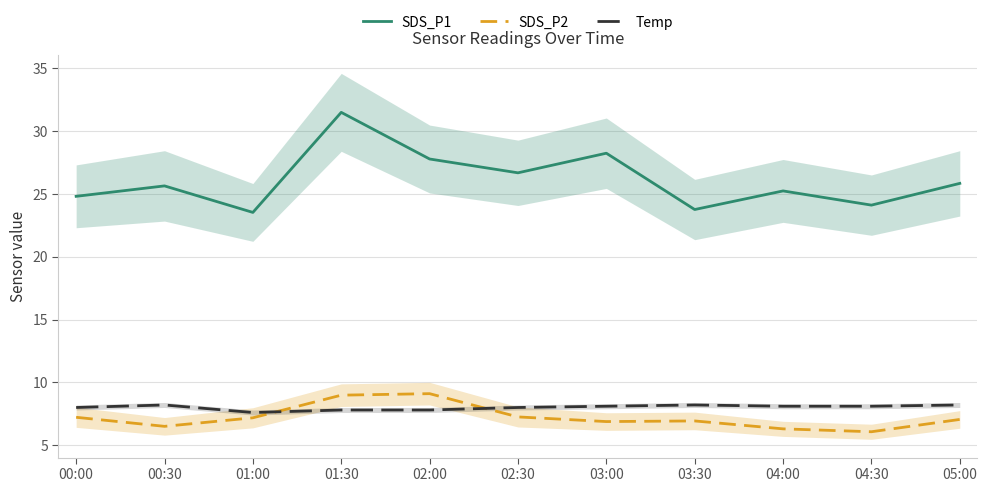

Where is Temp nearest to the value 7?

01:00